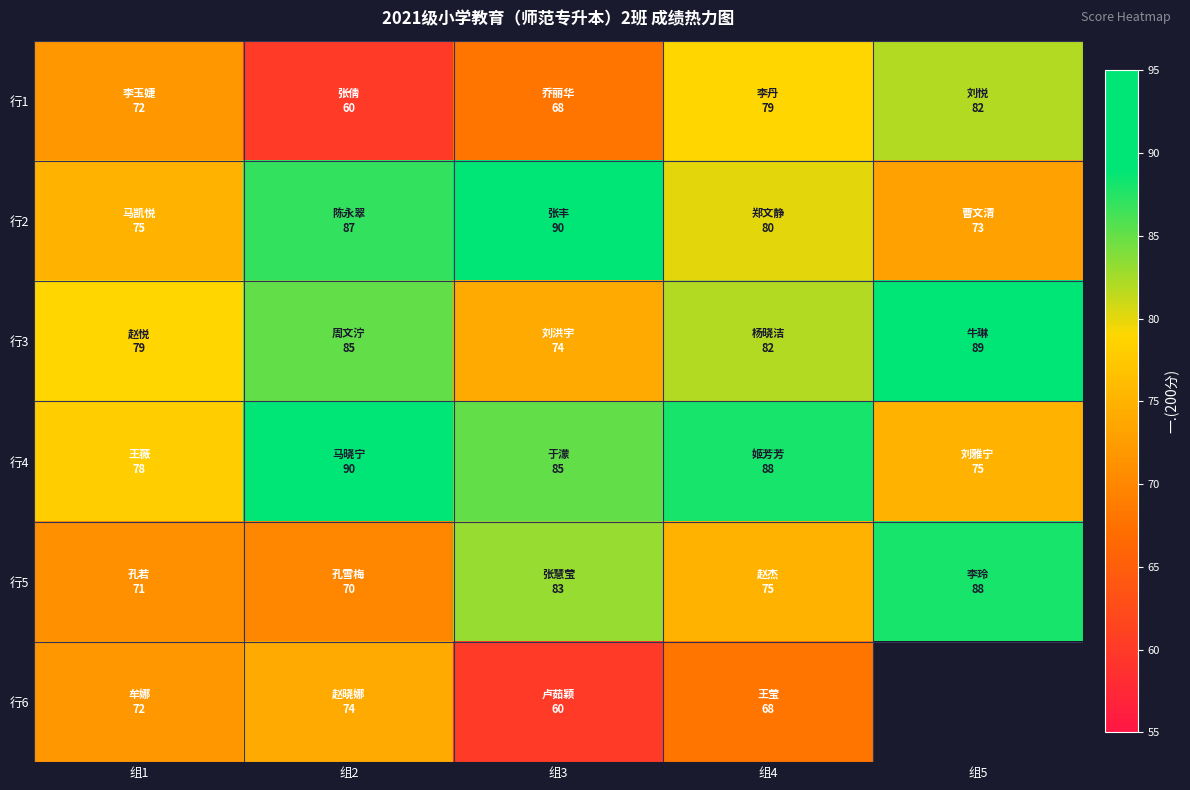

Which category has the lowest value in the 行6 series?

组3